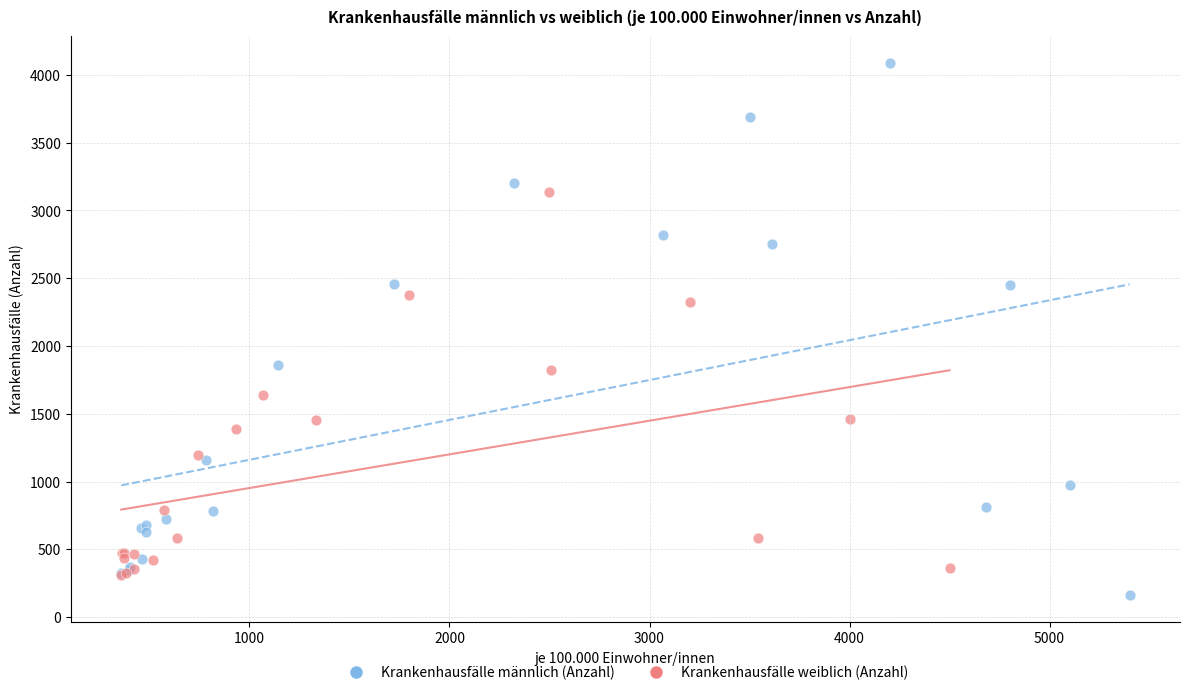

What are all the series names shown in the legend?

Krankenhausfälle männlich (Anzahl), Krankenhausfälle weiblich (Anzahl)